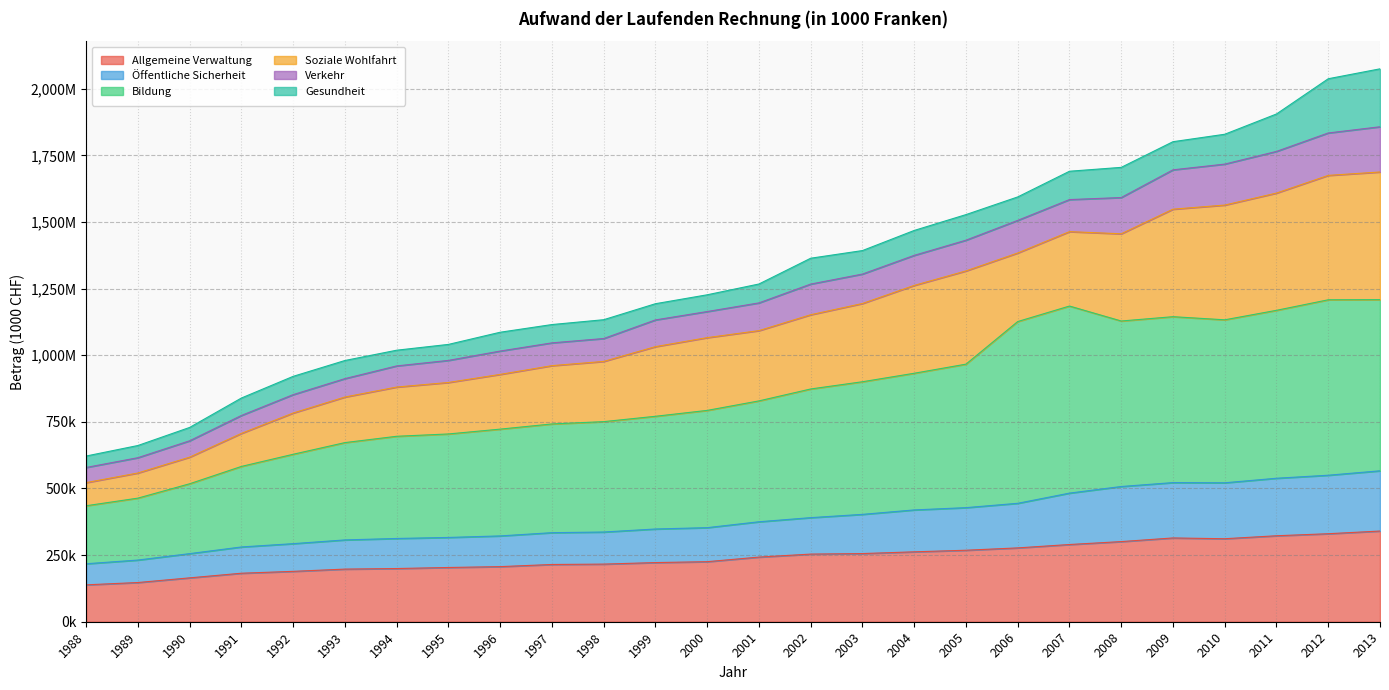

What are all the series names shown in the legend?

Allgemeine Verwaltung, Öffentliche Sicherheit, Bildung, Soziale Wohlfahrt, Verkehr, Gesundheit